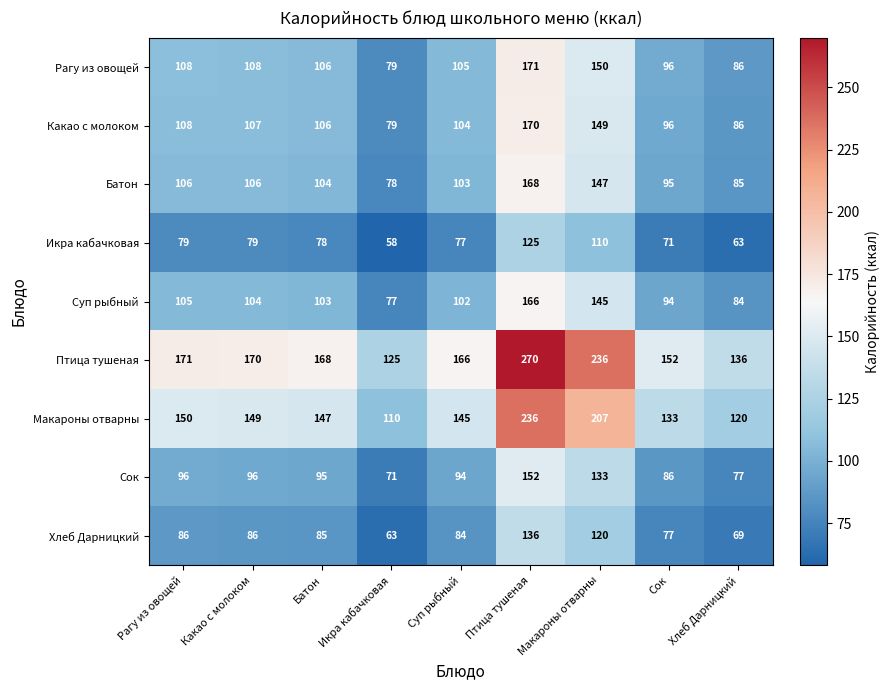

Count the number of categories in the chart.

9